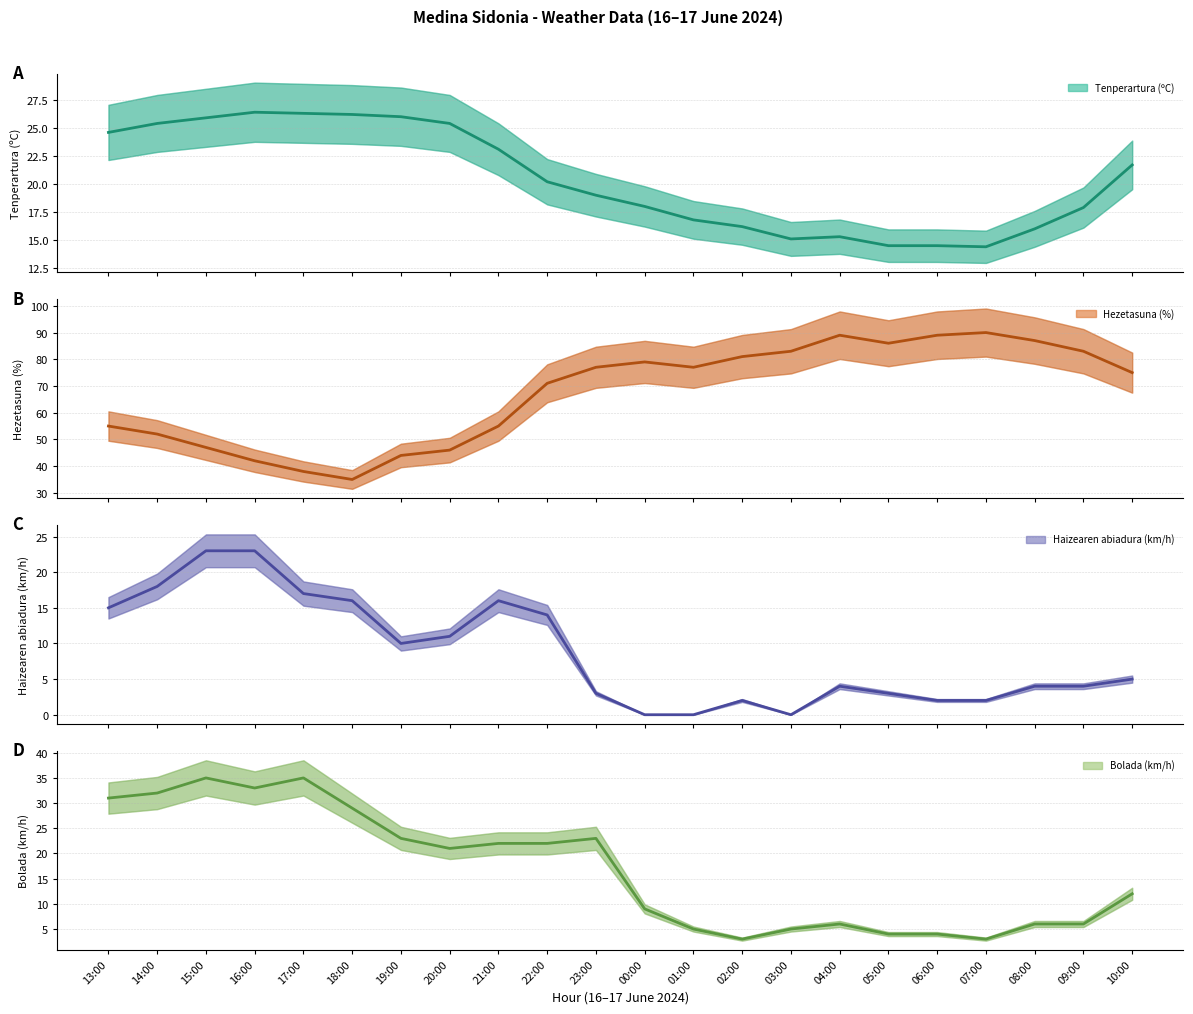

What is the sum of the Bolada (km/h) values at 07:00 and 04:00?

9.0